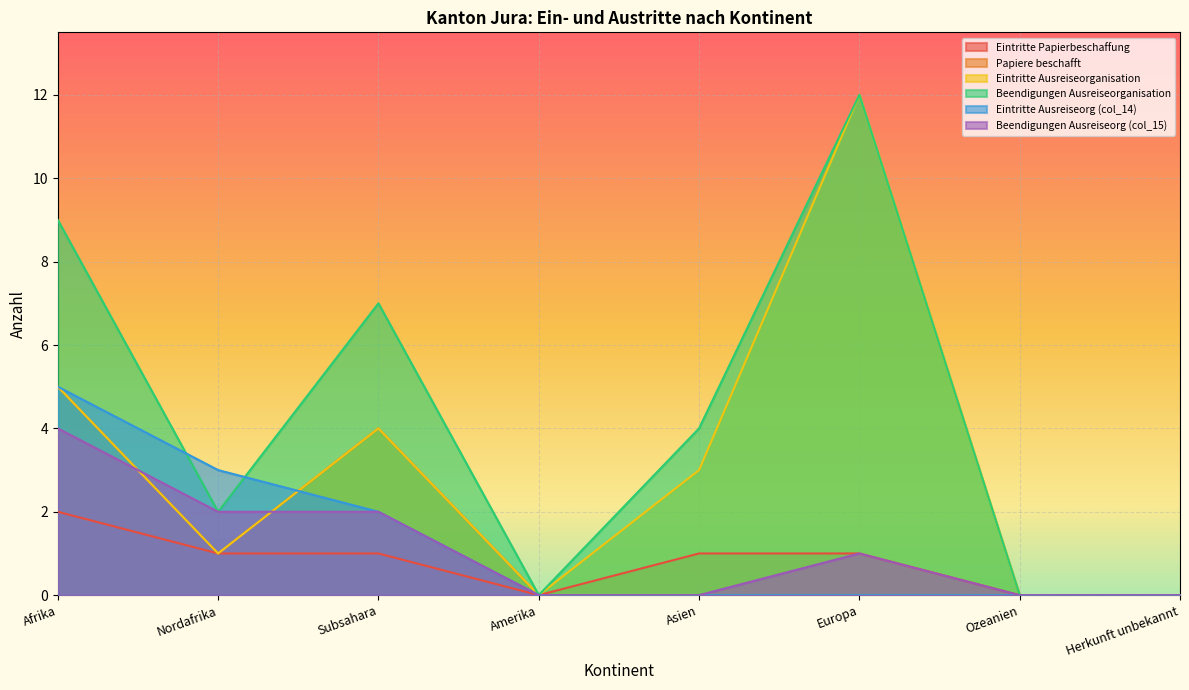

True or false: Eintritte Papierbeschaffung and Beendigungen Ausreiseorg (col_15) cross at least once.

False